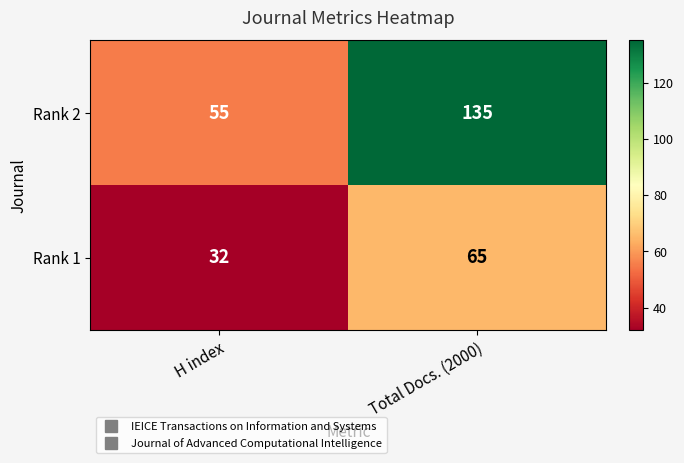

What is the difference between the Rank 1 values at Total Docs. (2000) and H index?

33